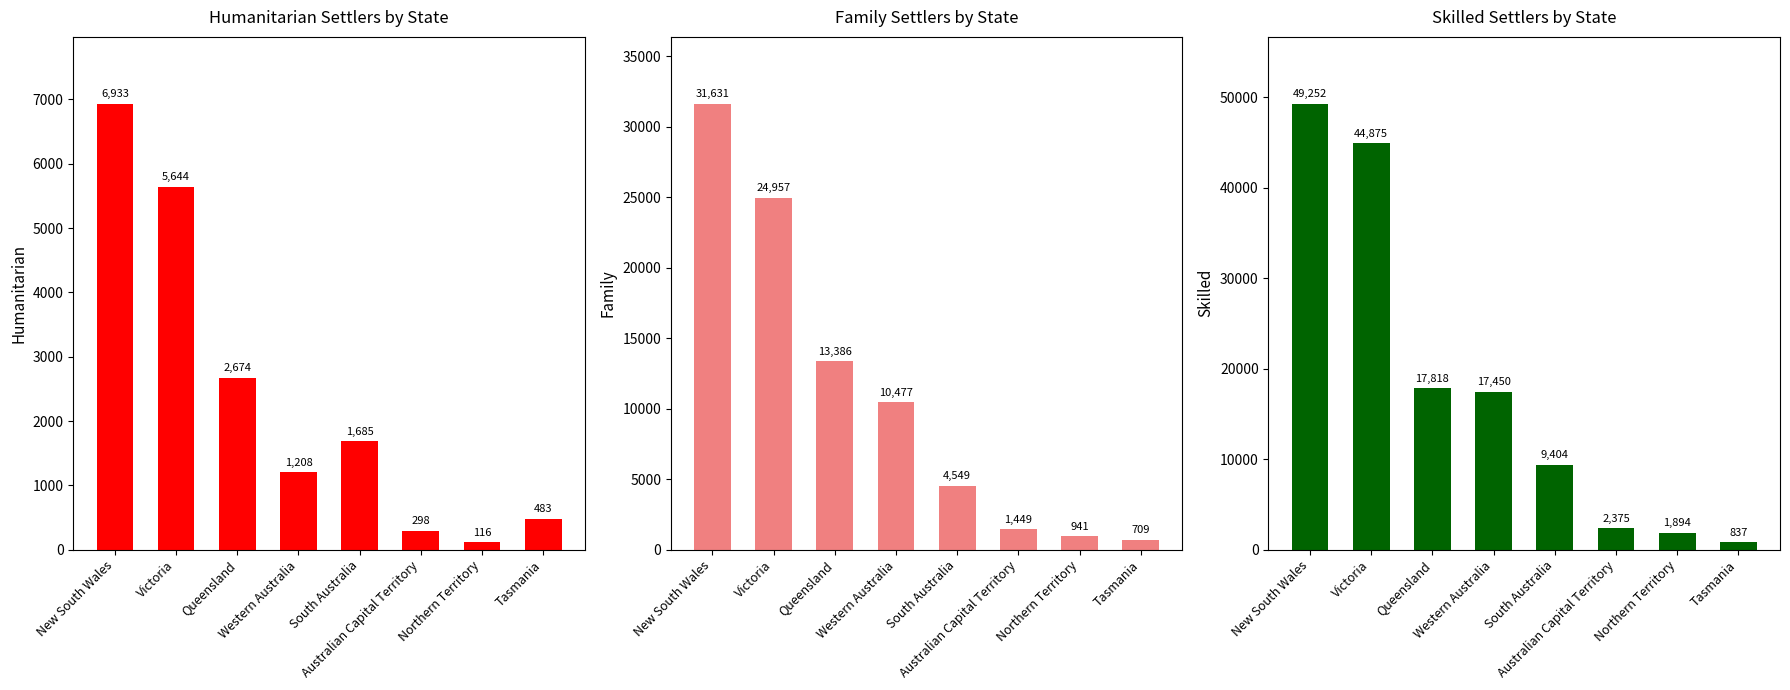

How many values in the Skilled series exceed 17450?

3